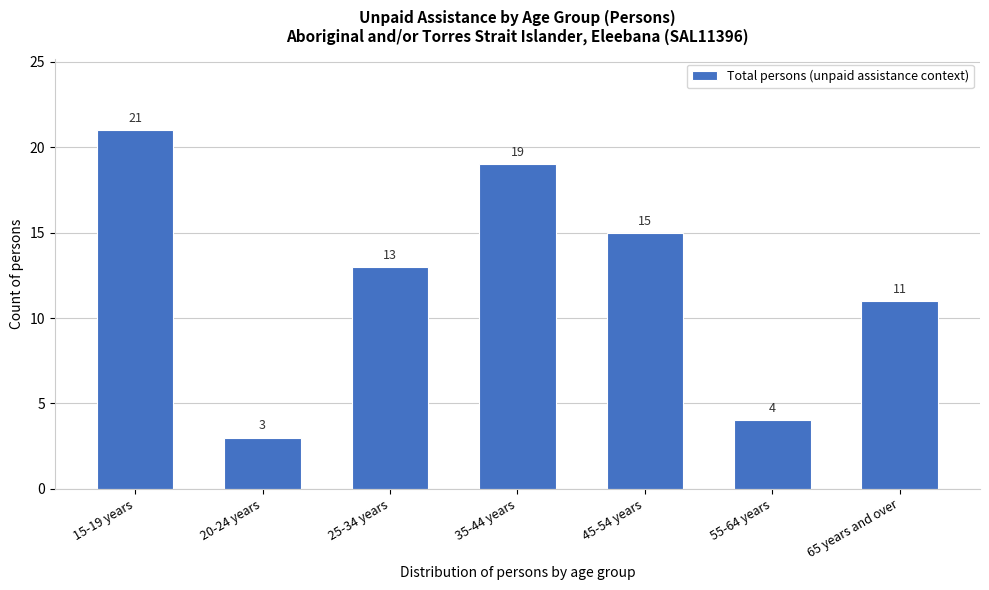

Reading left to right, extract all data points from this chart.

15-19 years=21	20-24 years=3	25-34 years=13	35-44 years=19	45-54 years=15	55-64 years=4	65 years and over=11